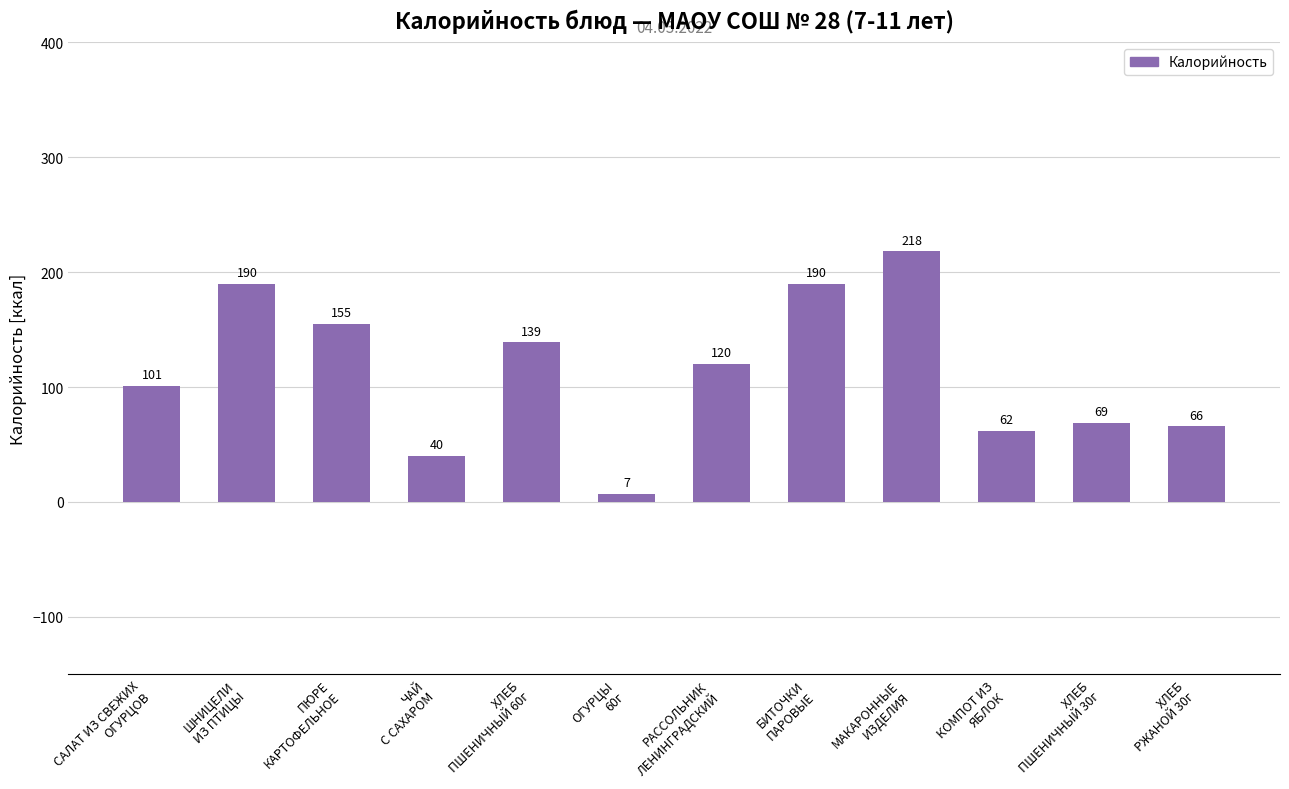

What is the value of the 5th bar from the left?

139